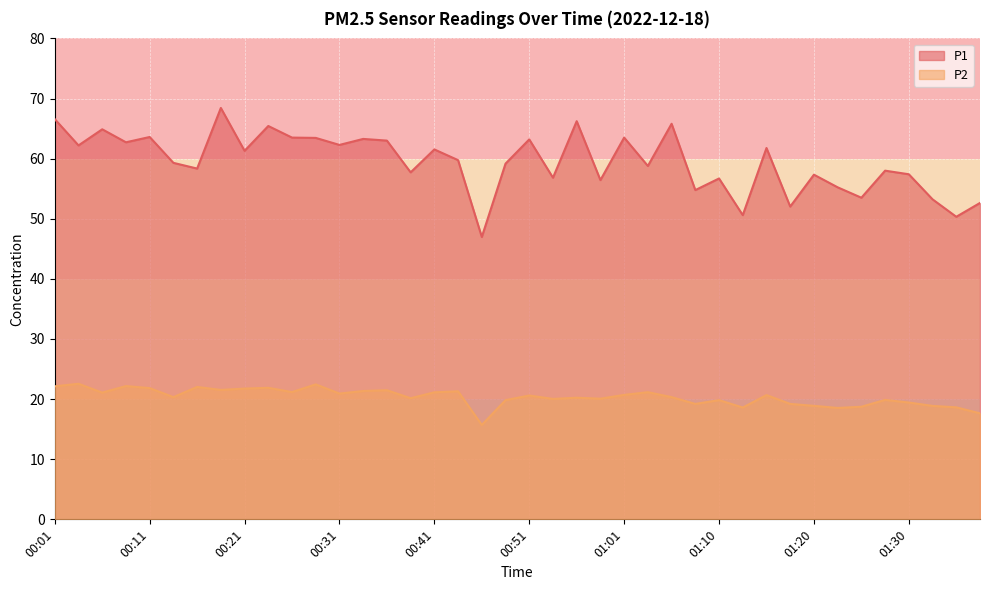

How many interior local peaks does the P2 series have?

13